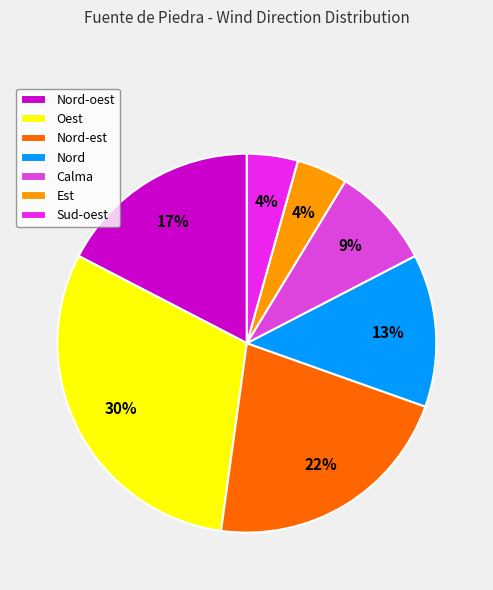

Which has a higher value, Nord-est or Oest?

Oest